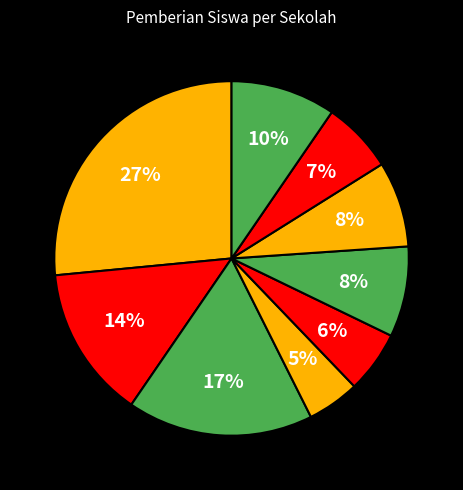

Which category has the smallest portion of the pie?

SMP NEGERI 4 PARENGGEAN